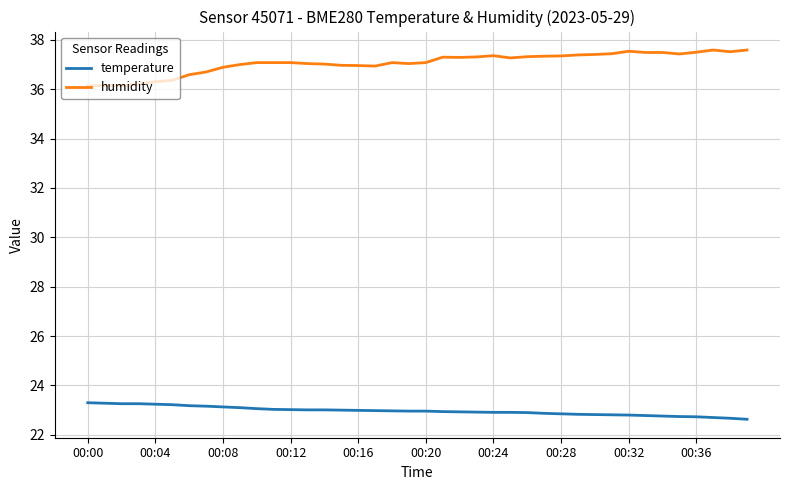

What is the greatest value displayed?

37.6